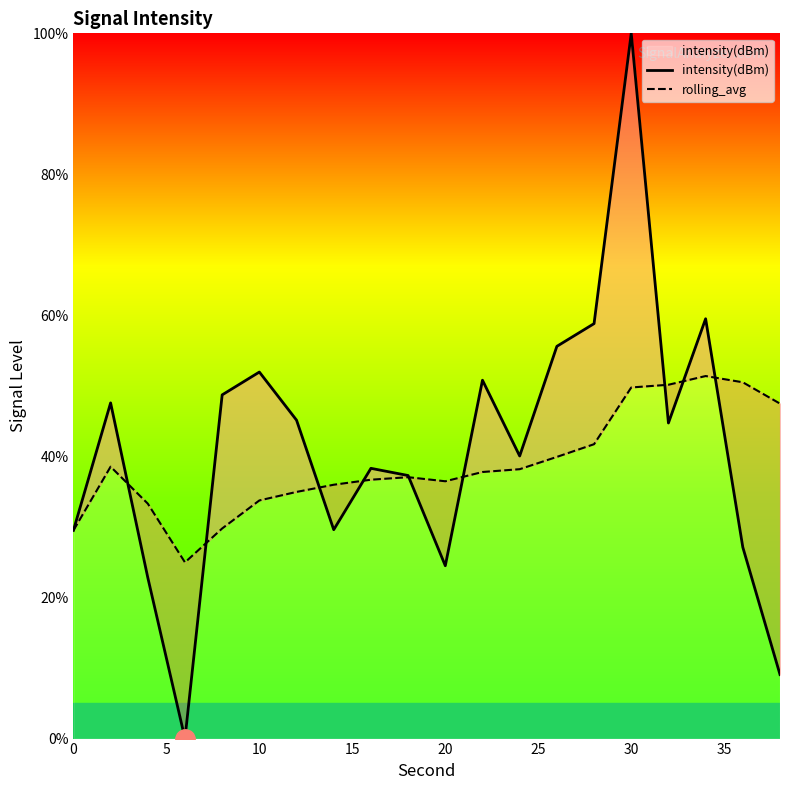

Is this an area chart (filled region under the line)?

No